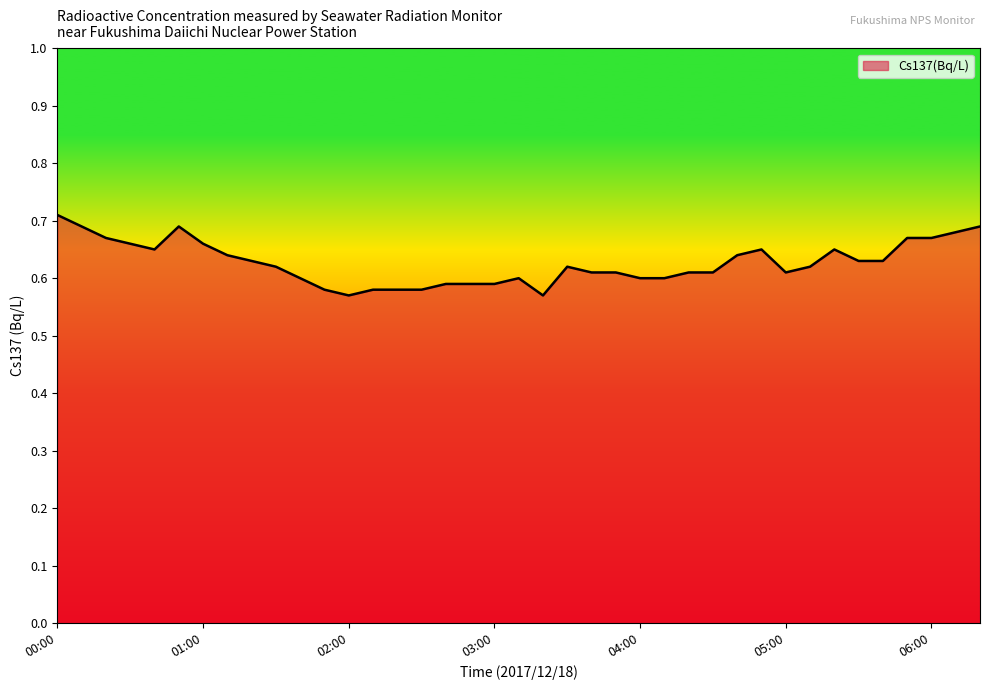

Reading left to right, extract all data points from this chart.

0.7	0.7	0.7	0.7	0.7	0.7	0.7	0.6	0.6	0.6	0.6	0.6	0.6	0.6	0.6	0.6	0.6	0.6	0.6	0.6	0.6	0.6	0.6	0.6	0.6	0.6	0.6	0.6	0.6	0.7	0.6	0.6	0.7	0.6	0.6	0.7	0.7	0.7	0.7